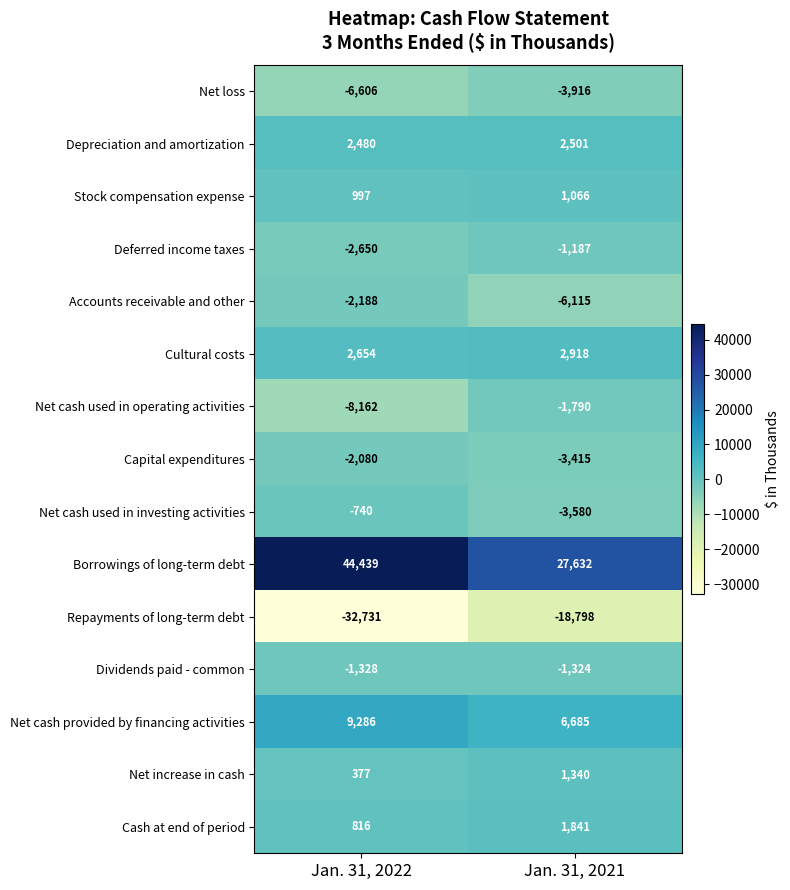

Reading left to right, list all the values displayed in this chart.

Net loss: Jan. 31, 2022=-6606	Jan. 31, 2021=-3916
Depreciation and amortization: Jan. 31, 2022=2480	Jan. 31, 2021=2501
Stock compensation expense: Jan. 31, 2022=997	Jan. 31, 2021=1066
Deferred income taxes: Jan. 31, 2022=-2650	Jan. 31, 2021=-1187
Accounts receivable and other: Jan. 31, 2022=-2188	Jan. 31, 2021=-6115
Cultural costs: Jan. 31, 2022=2654	Jan. 31, 2021=2918
Net cash used in operating activities: Jan. 31, 2022=-8162	Jan. 31, 2021=-1790
Capital expenditures: Jan. 31, 2022=-2080	Jan. 31, 2021=-3415
Net cash used in investing activities: Jan. 31, 2022=-740	Jan. 31, 2021=-3580
Borrowings of long-term debt: Jan. 31, 2022=44439	Jan. 31, 2021=27632
Repayments of long-term debt: Jan. 31, 2022=-32731	Jan. 31, 2021=-18798
Dividends paid - common: Jan. 31, 2022=-1328	Jan. 31, 2021=-1324
Net cash provided by financing activities: Jan. 31, 2022=9286	Jan. 31, 2021=6685
Net increase in cash: Jan. 31, 2022=377	Jan. 31, 2021=1340
Cash at end of period: Jan. 31, 2022=816	Jan. 31, 2021=1841